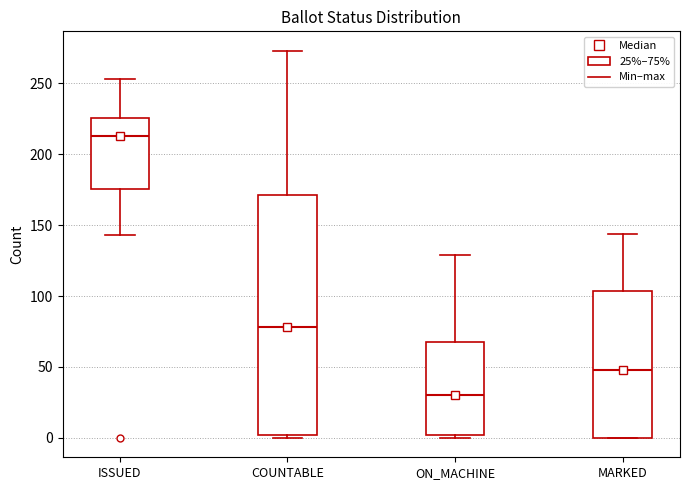

Where is the lower edge of the box for ISSUED on the y-axis? The values are not printed on the chart, so give them approximately, as read against the axis.

175